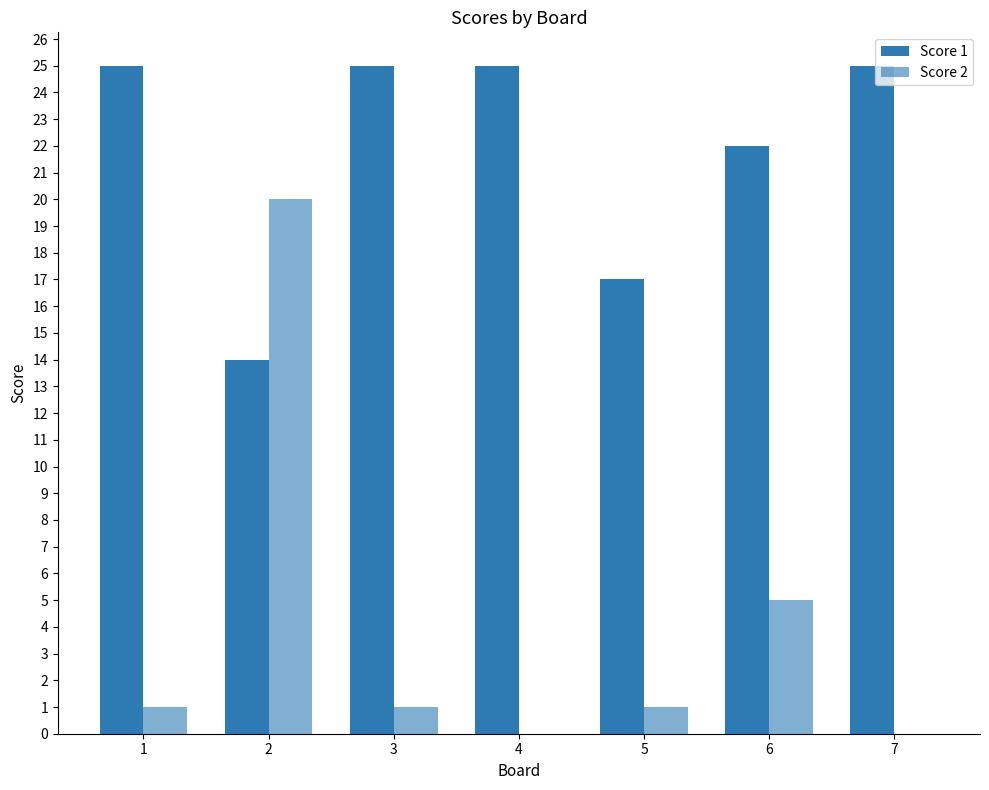

Reading right to left, transcribe all the data shown in this chart.

Score 1: 25	22	17	25	25	14	25
Score 2: 0	5	1	0	1	20	1